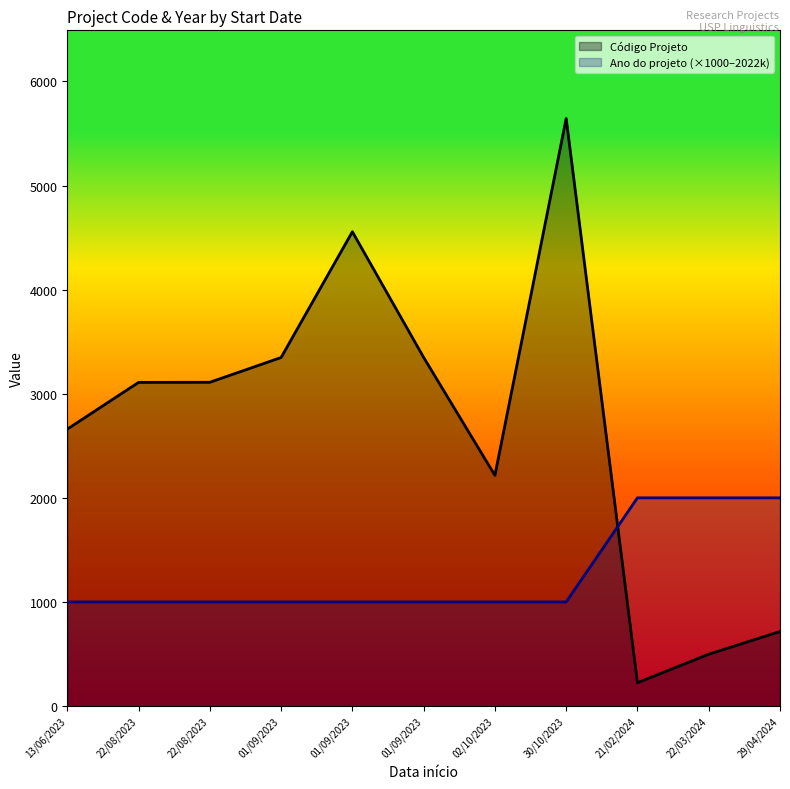

Reading right to left, what are all the values shown in this chart?

Código Projeto: 29/04/2024=716	22/03/2024=498	21/02/2024=224	30/10/2023=5644	02/10/2023=2216	01/09/2023=3349	01/09/2023=4556	01/09/2023=3348	22/08/2023=3110	22/08/2023=3109	13/06/2023=2660
Ano do projeto (×1000–2022k): 29/04/2024=2000	22/03/2024=2000	21/02/2024=2000	30/10/2023=1000	02/10/2023=1000	01/09/2023=1000	01/09/2023=1000	01/09/2023=1000	22/08/2023=1000	22/08/2023=1000	13/06/2023=1000